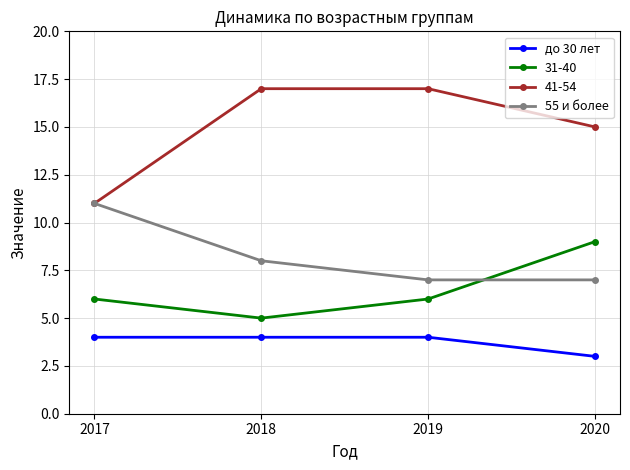

At which category does the chart reach its minimum across all series?

2020